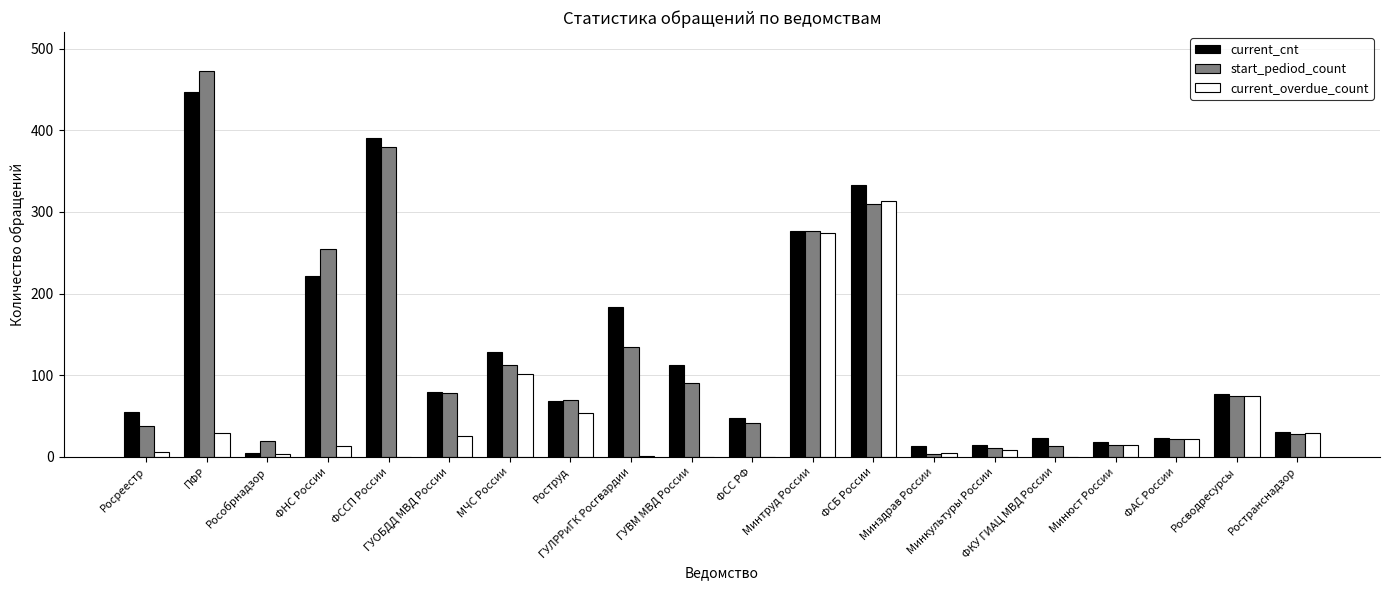

What is the sum of all start_pediod_count values?

2442